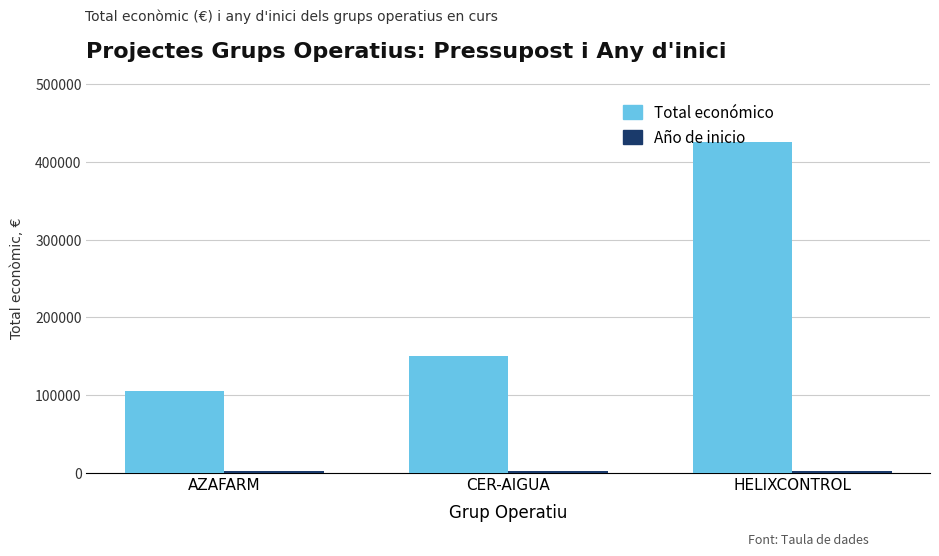

How many bars are there in each group?

2